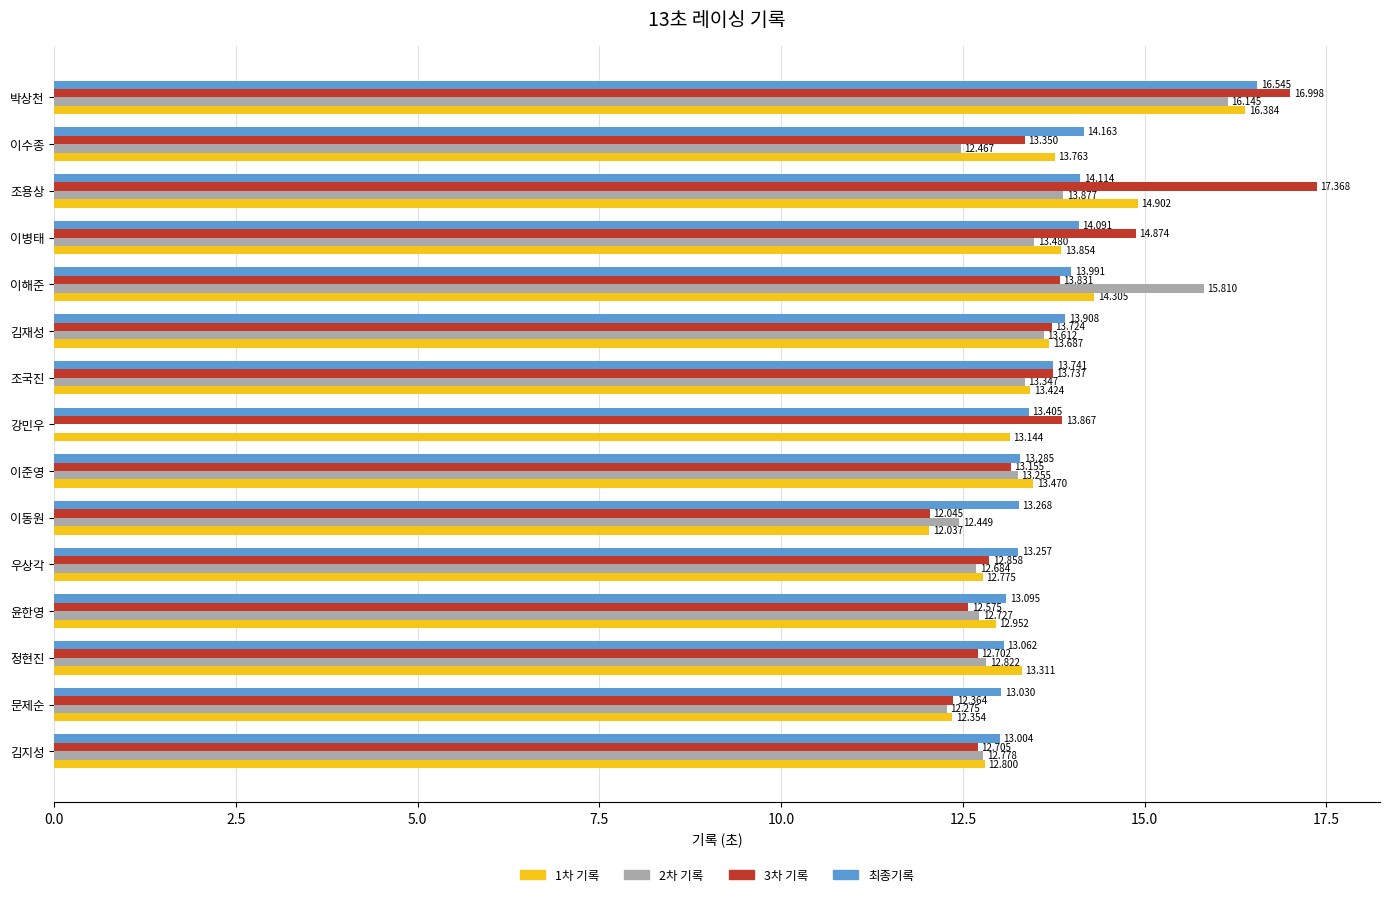

Is the value of 3차 기록 at 이수종 greater than the value of 2차 기록 at 조용상?

No